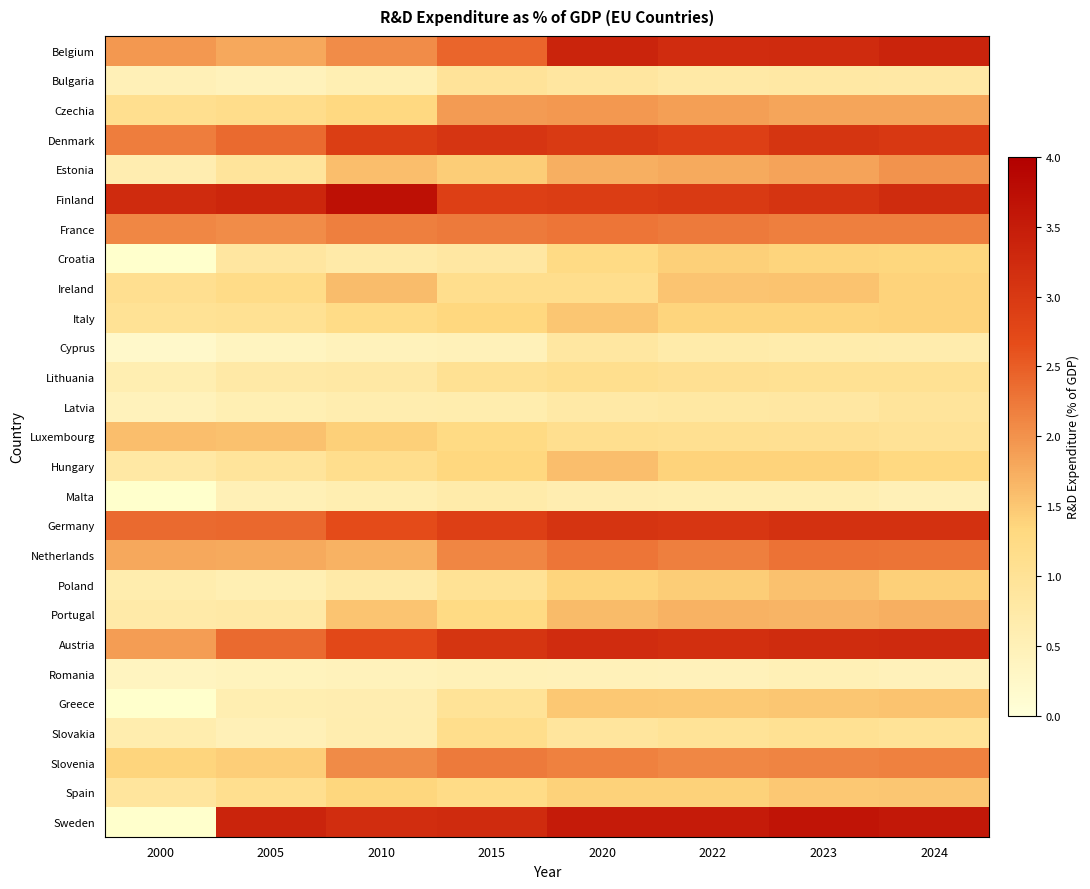

Is the value of Latvia at 2022 greater than the value of Poland at 2024?

No